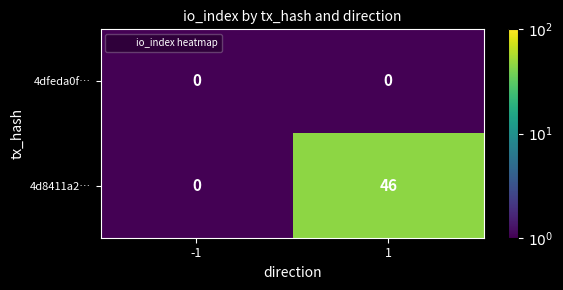

Reading right to left, transcribe all the data shown in this chart.

4dfeda0f…: 0	0
4d8411a2…: 46	0